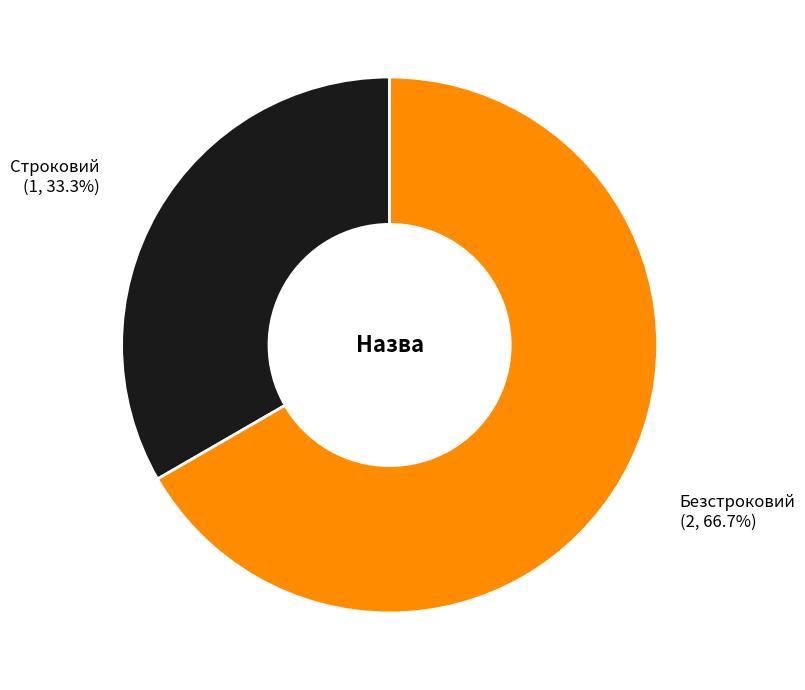

Does any single category account for the majority?

Yes